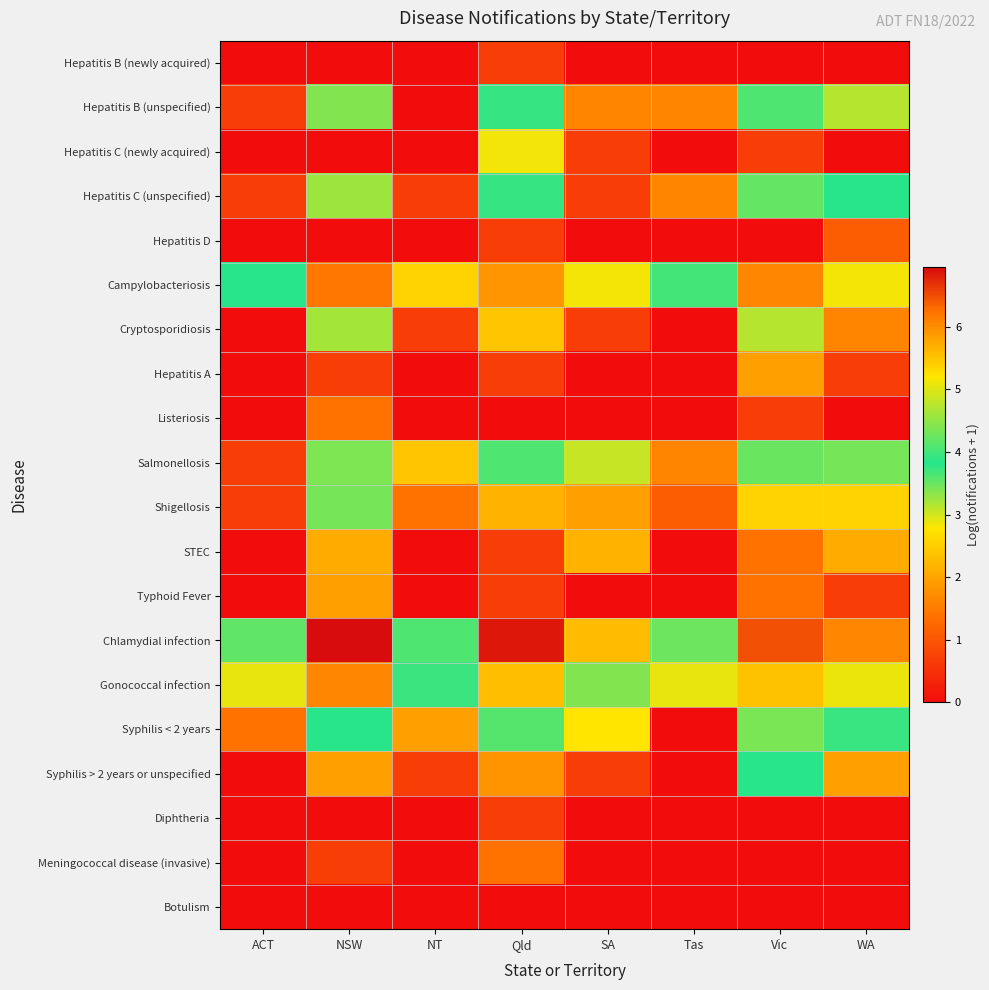

Reading left to right, what are all the values shown in this chart?

Hepatitis B (newly acquired): ACT=0.0	NSW=0.0	NT=0.0	Qld=0.7	SA=0.0	Tas=0.0	Vic=0.0	WA=0.0
Hepatitis B (unspecified): ACT=0.7	NSW=4.4	NT=0.0	Qld=3.9	SA=1.6	Tas=1.6	Vic=4.1	WA=3.1
Hepatitis C (newly acquired): ACT=0.0	NSW=0.0	NT=0.0	Qld=2.8	SA=0.7	Tas=0.0	Vic=0.7	WA=0.0
Hepatitis C (unspecified): ACT=0.7	NSW=4.6	NT=0.7	Qld=3.9	SA=0.7	Tas=1.6	Vic=4.2	WA=3.9
Hepatitis D: ACT=0.0	NSW=0.0	NT=0.0	Qld=0.7	SA=0.0	Tas=0.0	Vic=0.0	WA=1.1
Campylobacteriosis: ACT=3.9	NSW=6.2	NT=2.6	Qld=5.9	SA=5.1	Tas=3.7	Vic=6.1	WA=5.1
Cryptosporidiosis: ACT=0.0	NSW=3.2	NT=0.7	Qld=2.4	SA=0.7	Tas=0.0	Vic=3.1	WA=1.6
Hepatitis A: ACT=0.0	NSW=0.7	NT=0.0	Qld=0.7	SA=0.0	Tas=0.0	Vic=1.9	WA=0.7
Listeriosis: ACT=0.0	NSW=1.4	NT=0.0	Qld=0.0	SA=0.0	Tas=0.0	Vic=0.7	WA=0.0
Salmonellosis: ACT=0.7	NSW=4.4	NT=2.4	Qld=4.1	SA=3.0	Tas=1.6	Vic=4.2	WA=3.4
Shigellosis: ACT=0.7	NSW=3.4	NT=1.4	Qld=2.2	SA=1.9	Tas=1.1	Vic=2.6	WA=2.6
STEC: ACT=0.0	NSW=2.1	NT=0.0	Qld=0.7	SA=2.2	Tas=0.0	Vic=1.4	WA=2.1
Typhoid Fever: ACT=0.0	NSW=1.9	NT=0.0	Qld=0.7	SA=0.0	Tas=0.0	Vic=1.4	WA=0.7
Chlamydial infection: ACT=4.2	NSW=6.9	NT=4.1	Qld=6.9	SA=5.6	Tas=4.3	Vic=6.5	WA=6.1
Gonococcal infection: ACT=2.9	NSW=6.1	NT=4.0	Qld=5.6	SA=4.4	Tas=2.9	Vic=5.5	WA=5.1
Syphilis < 2 years: ACT=1.4	NSW=3.9	NT=1.9	Qld=3.6	SA=2.8	Tas=0.0	Vic=4.3	WA=3.7
Syphilis > 2 years or unspecified: ACT=0.0	NSW=1.9	NT=0.7	Qld=1.8	SA=0.7	Tas=0.0	Vic=3.8	WA=1.9
Diphtheria: ACT=0.0	NSW=0.0	NT=0.0	Qld=0.7	SA=0.0	Tas=0.0	Vic=0.0	WA=0.0
Meningococcal disease (invasive): ACT=0.0	NSW=0.7	NT=0.0	Qld=1.4	SA=0.0	Tas=0.0	Vic=0.0	WA=0.0
Botulism: ACT=0.0	NSW=0.0	NT=0.0	Qld=0.0	SA=0.0	Tas=0.0	Vic=0.0	WA=0.0